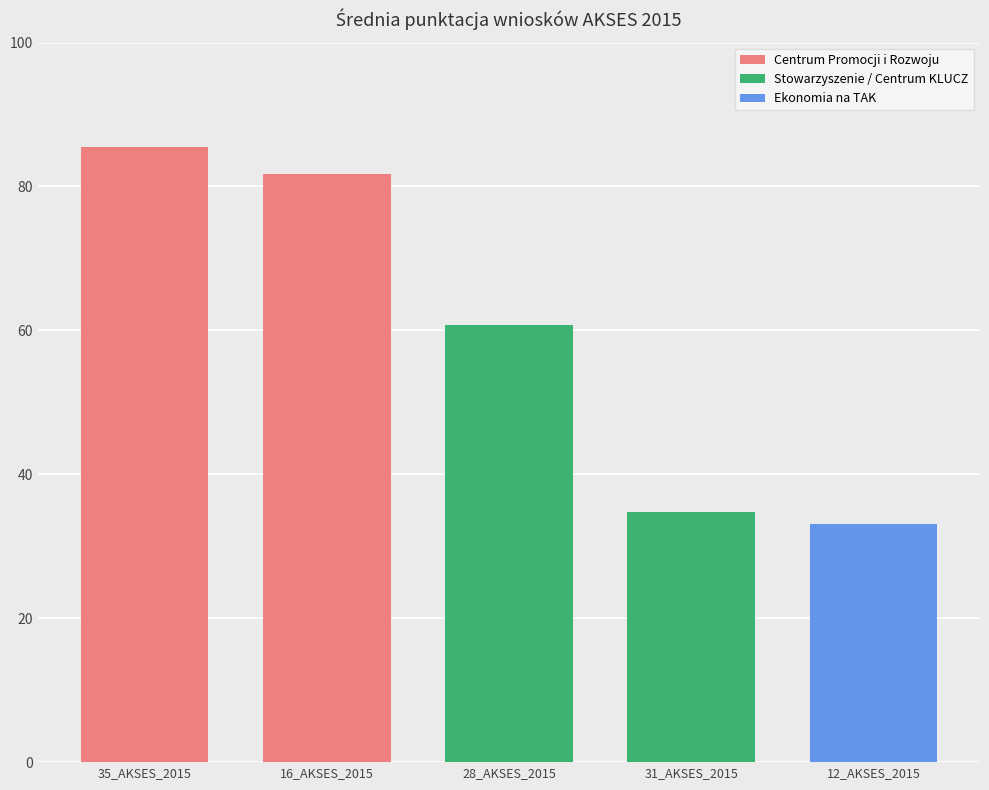

List the labels in order of value, smallest first.

12_AKSES_2015, 31_AKSES_2015, 28_AKSES_2015, 16_AKSES_2015, 35_AKSES_2015